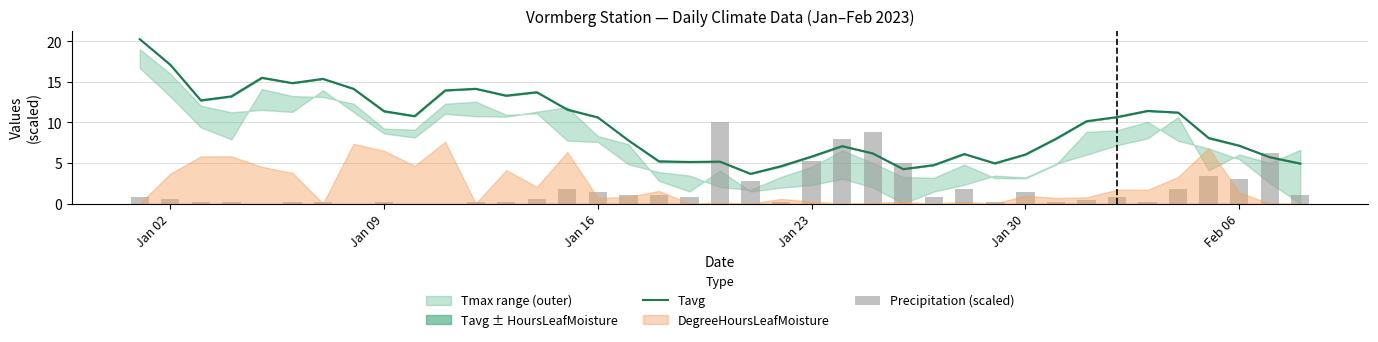

At how many categories does at least one series exceed 7?

27